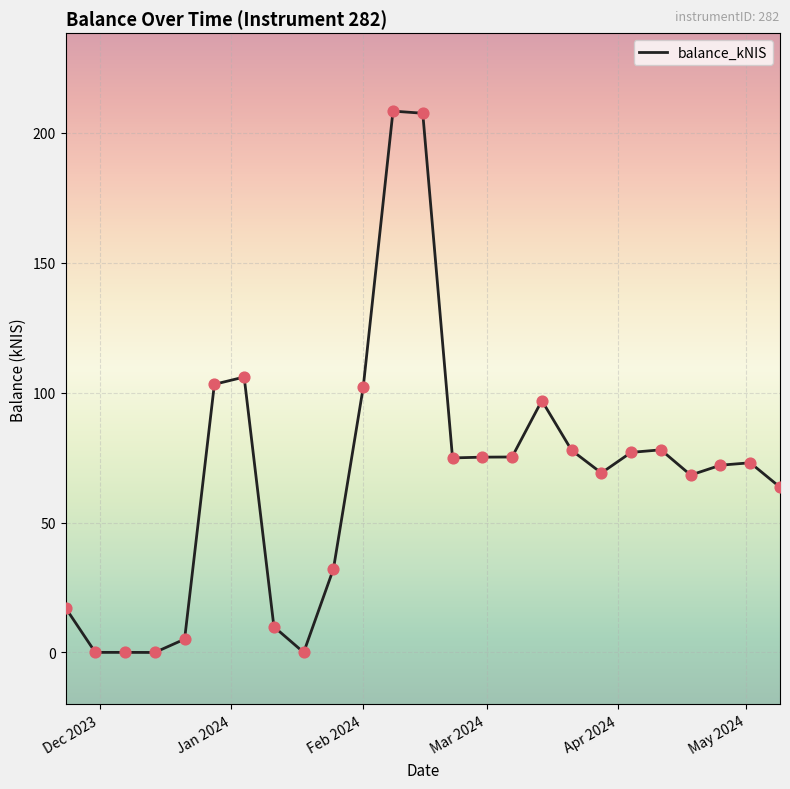

What is the maximum value shown in the chart?

208.4